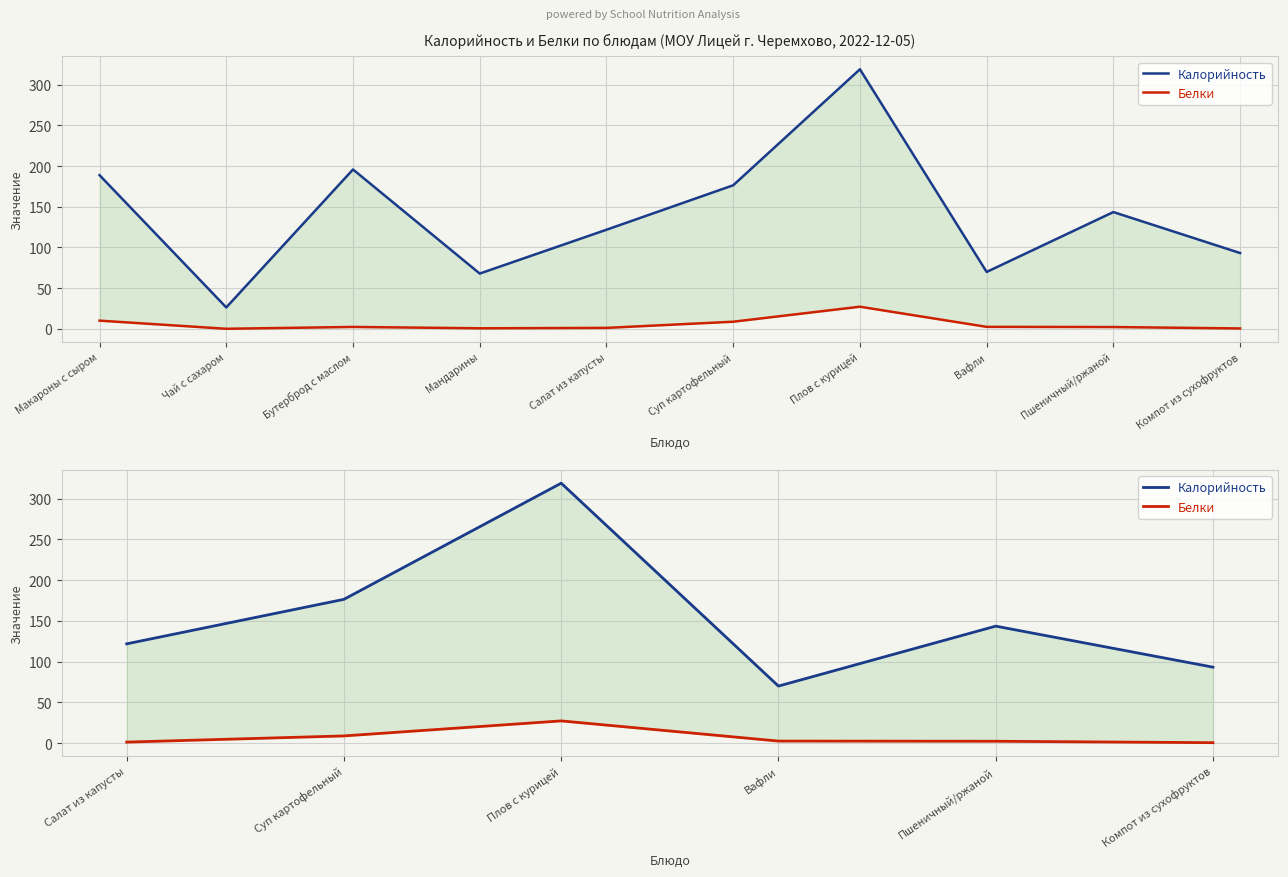

List the series in order of their overall mean, lowest first.

Белки, Калорийность